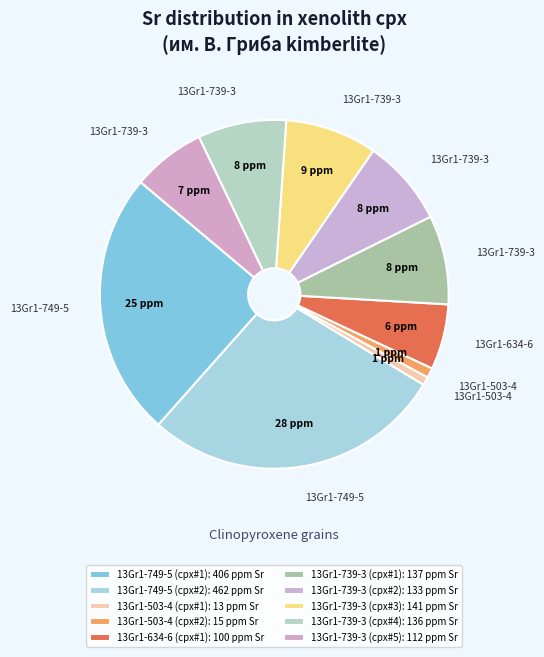

Does 13Gr1-634-6 (cpx#1) represent more than half of the total?

No